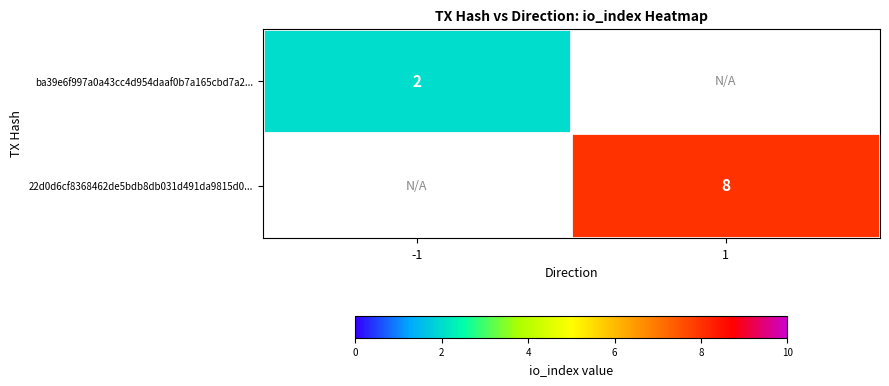

At which category does the chart reach its peak across all series?

1